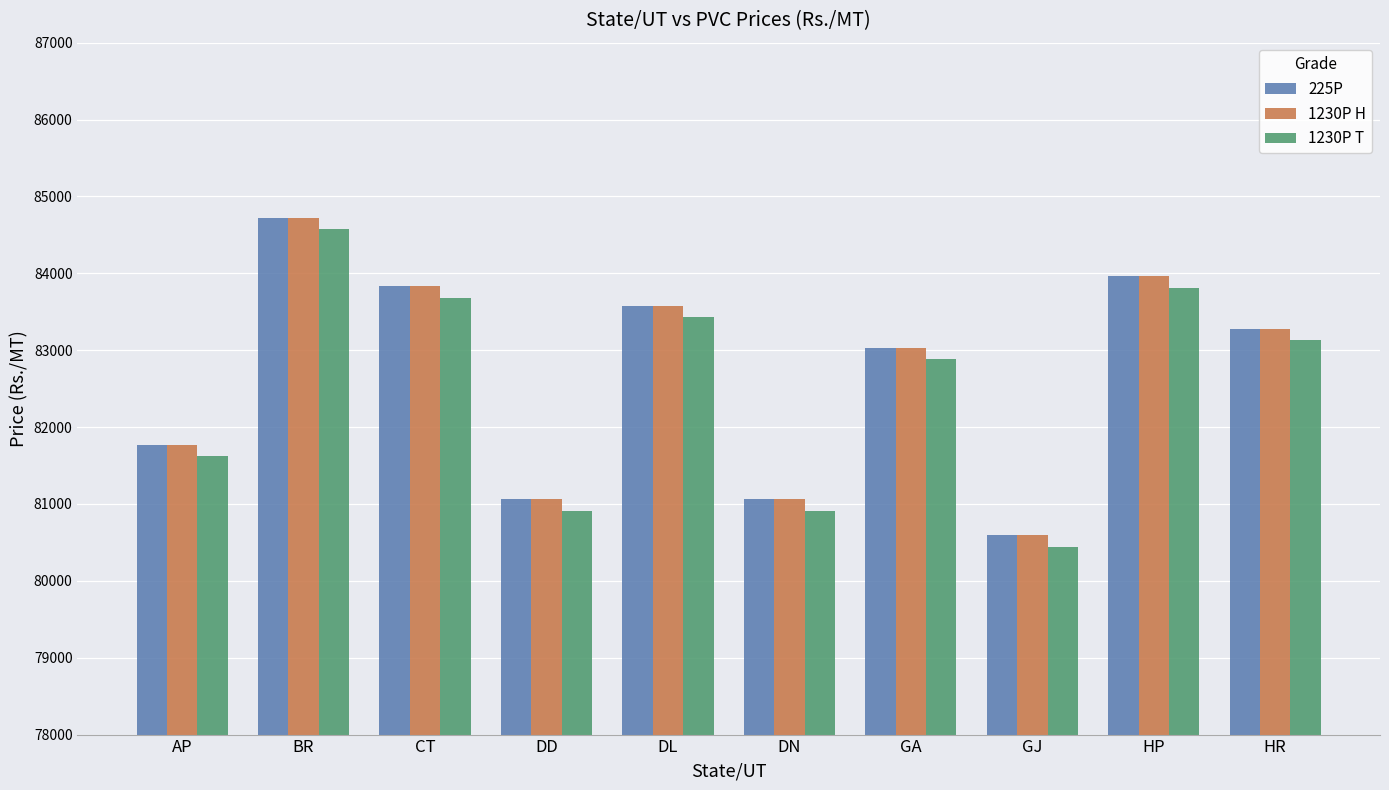

The 1230P H series shows 49528 at CT. True or false?

False